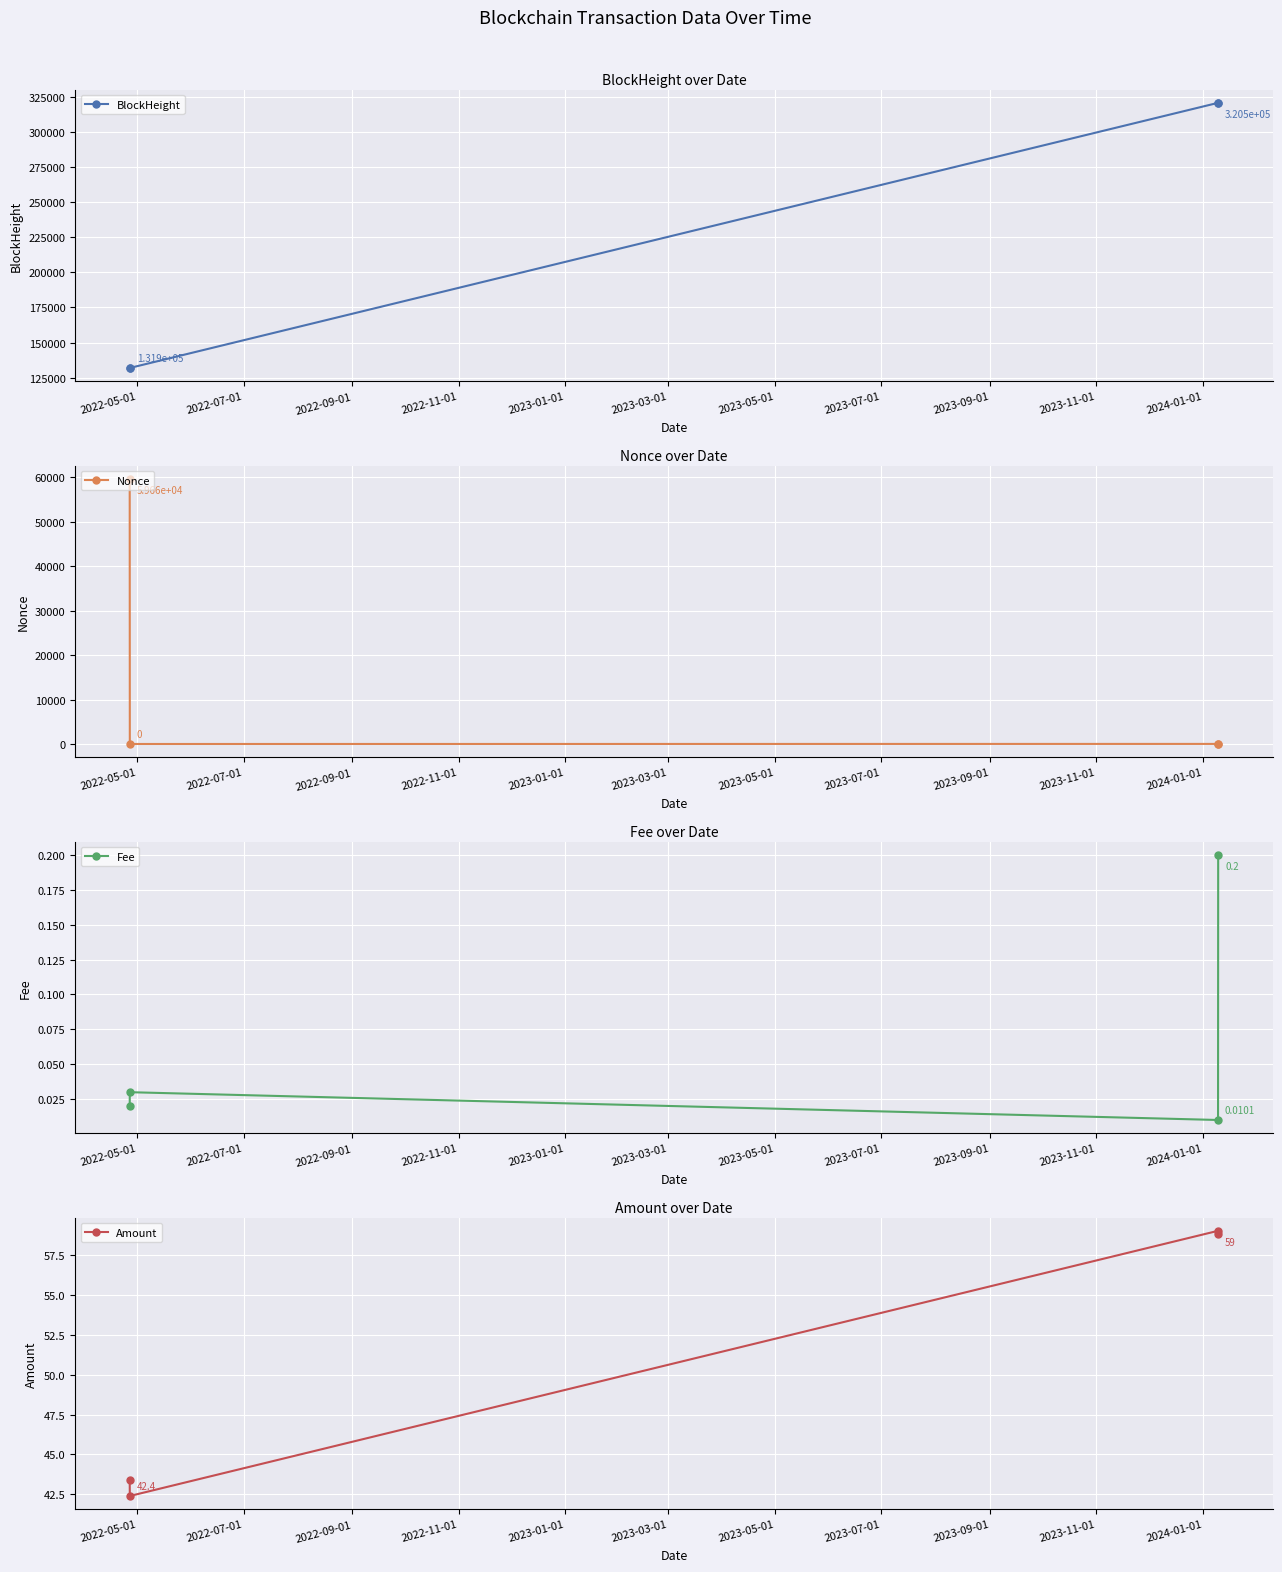

What is the lowest value of the BlockHeight series?

131933